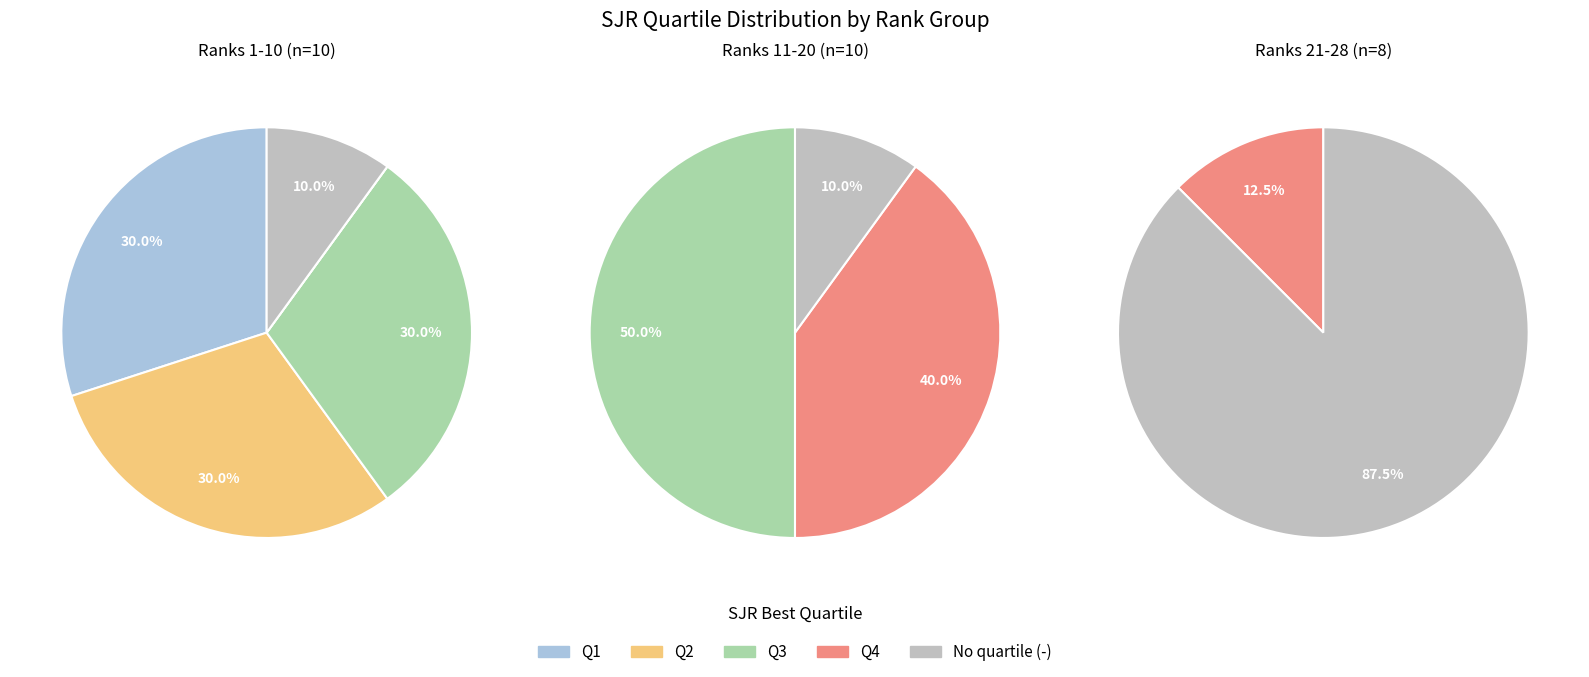

Is it true that 2 is 0% of the pie?

True